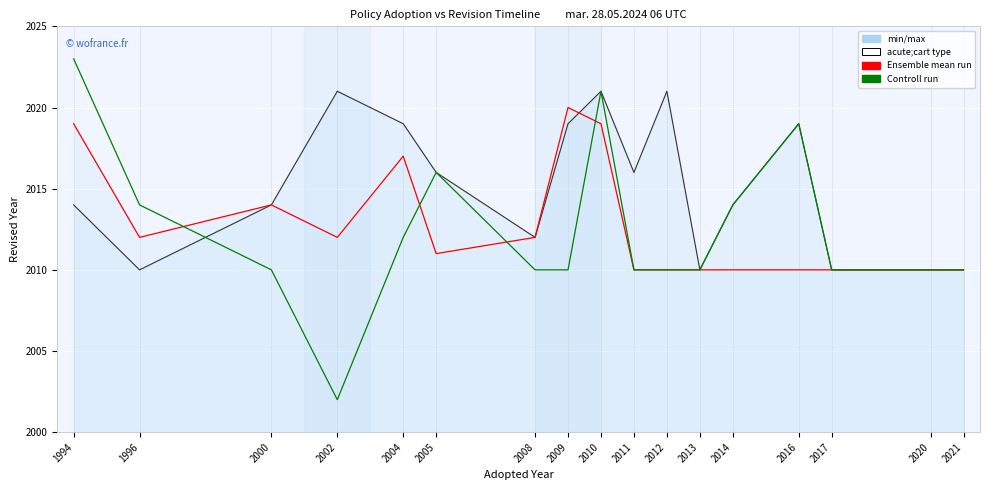

Reading right to left, what are all the values shown in this chart?

Ensemble mean run: 2021=2010	2020=2010	2017=2010	2016=2010	2014=2010	2013=2010	2012=2010	2011=2010	2010=2019	2009=2020	2008=2012	2005=2011	2004=2017	2002=2012	2000=2014	1996=2012	1994=2019
Controll run: 2021=2010	2020=2010	2017=2010	2016=2019	2014=2014	2013=2010	2012=2010	2011=2010	2010=2021	2009=2010	2008=2010	2005=2016	2004=2012	2002=2002	2000=2010	1996=2014	1994=2023